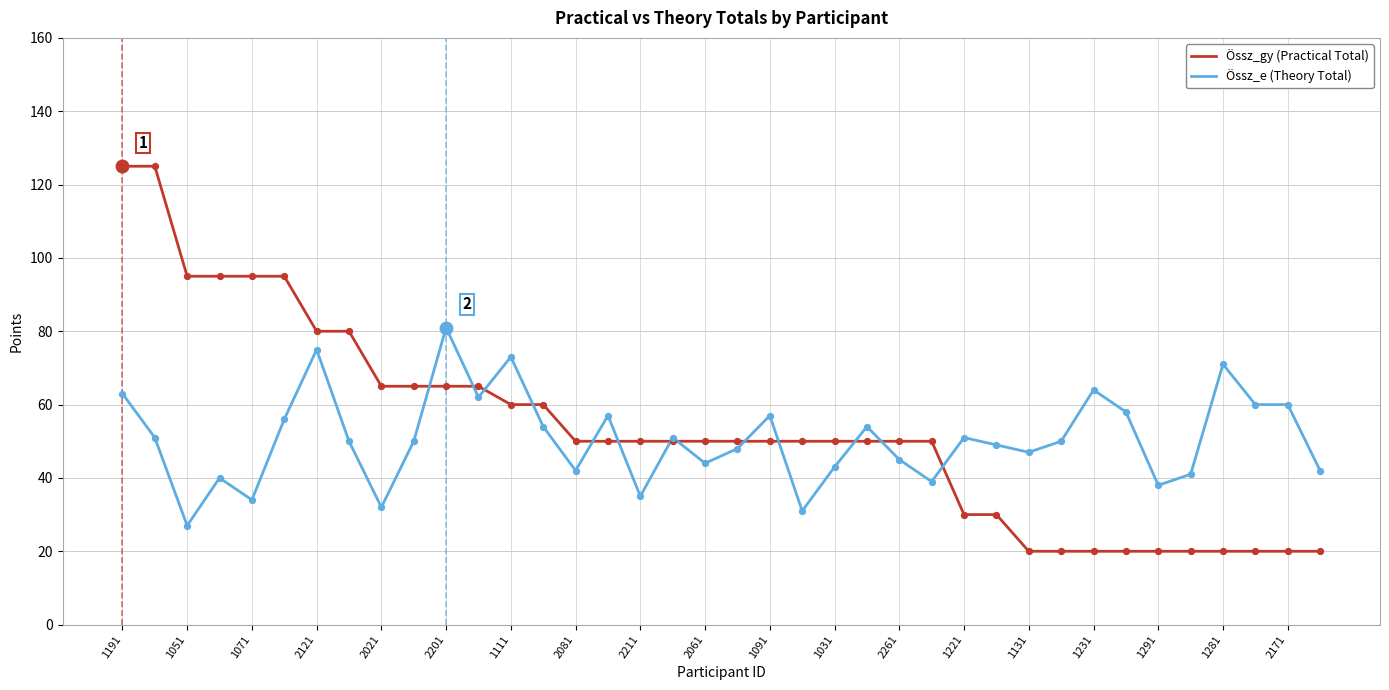

Which series has the widest spread of values?

Össz_gy (Practical Total)